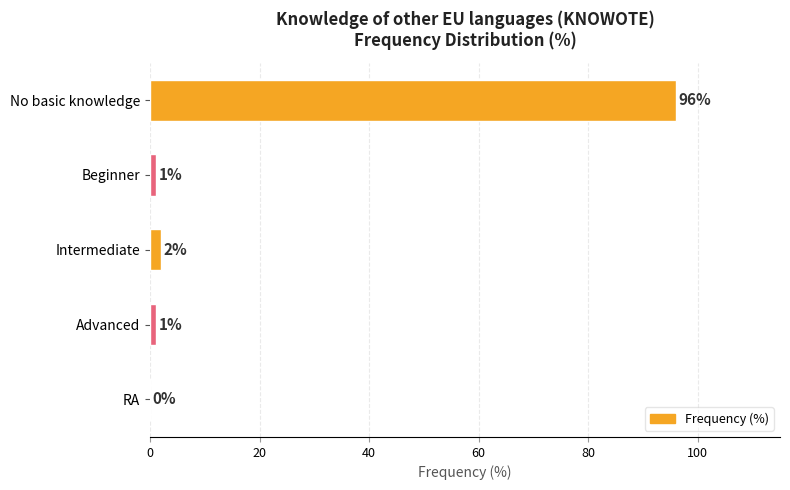

Reading top to bottom, transcribe all the data shown in this chart.

No basic knowledge=96	Beginner=1	Intermediate=2	Advanced=1	RA=0